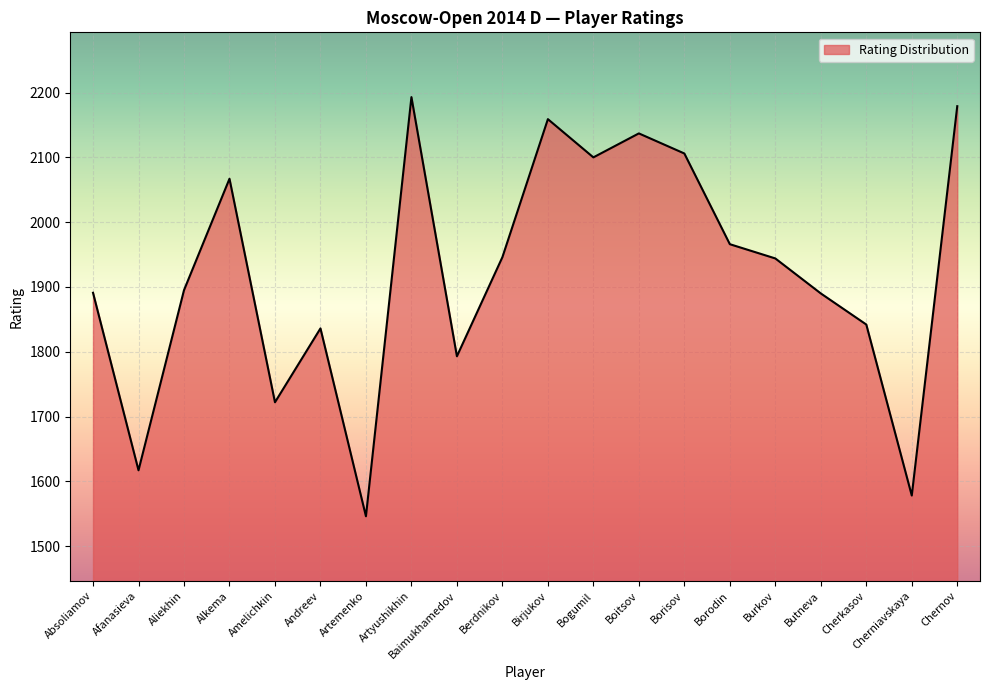

The value at Butneva is 2513. True or false?

False